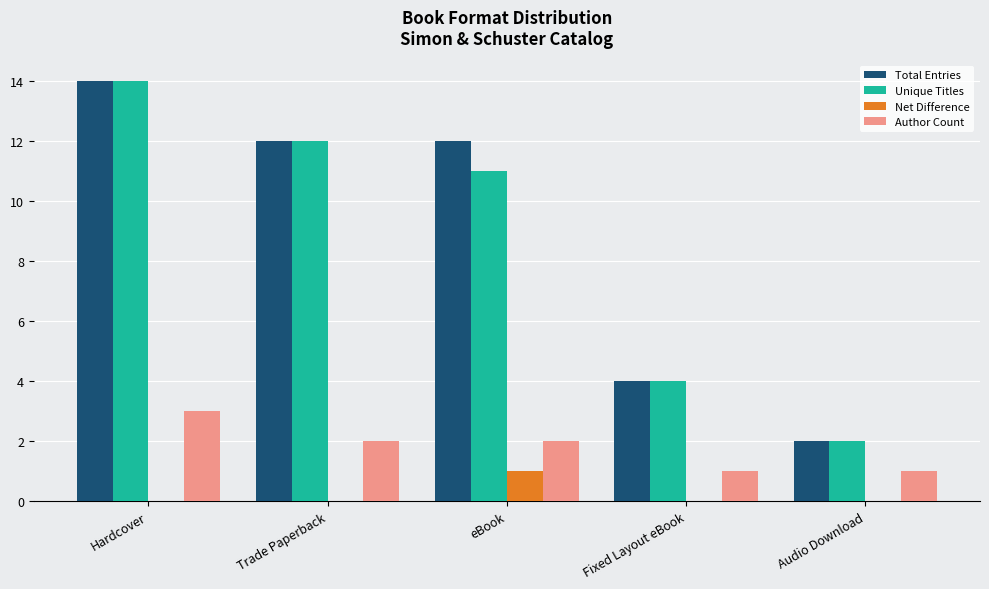

Where is Unique Titles nearest to the value 8?

eBook